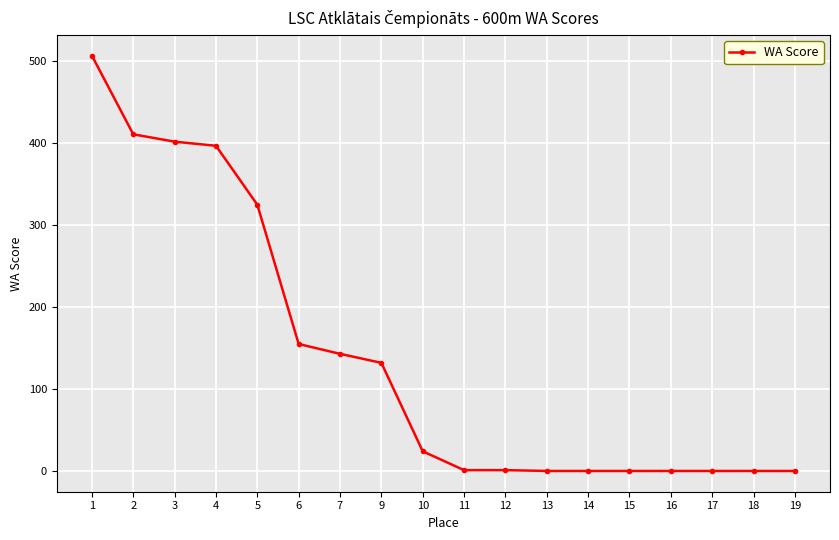

What is the greatest value displayed?

507